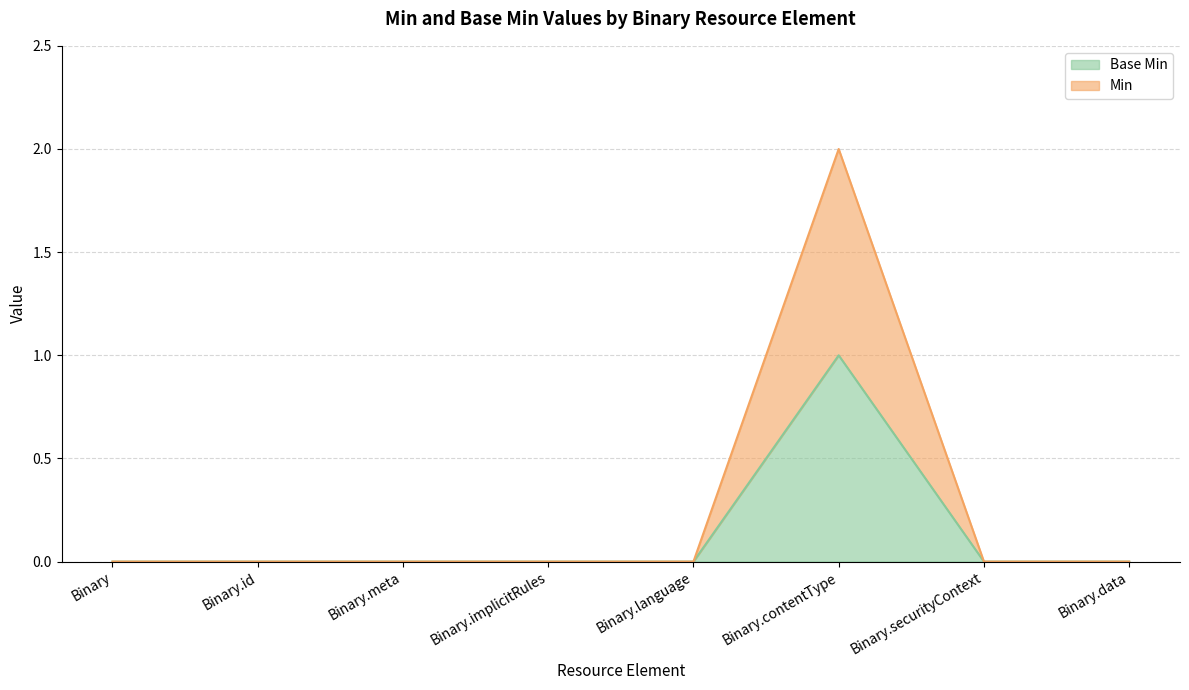

How many values in the Base Min series exceed 0?

1